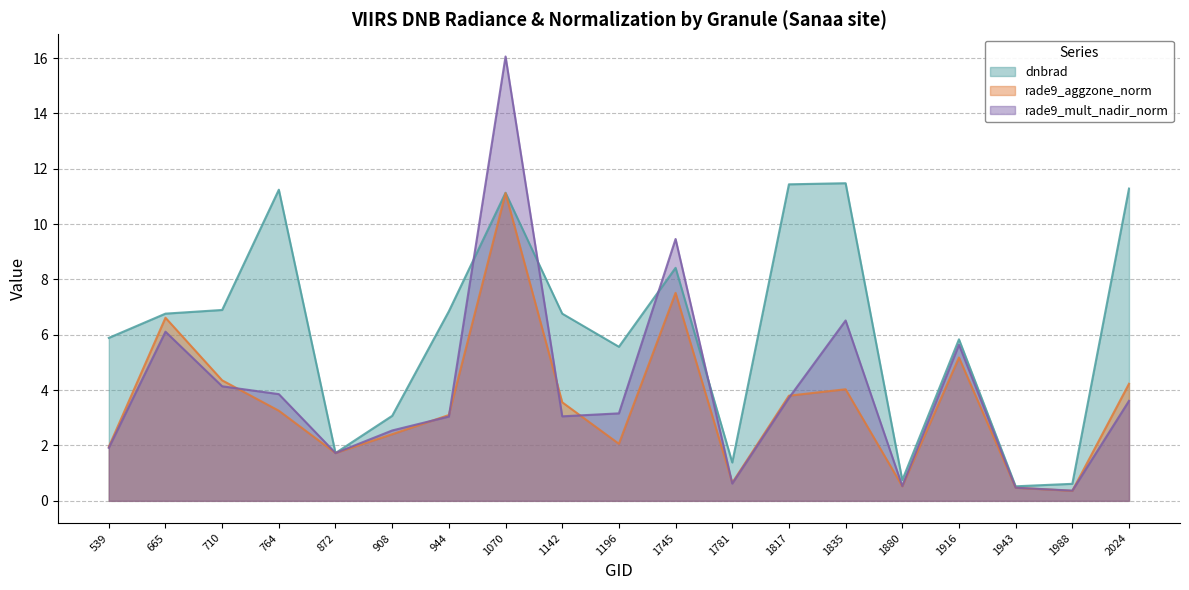

Which series has the widest spread of values?

rade9_mult_nadir_norm